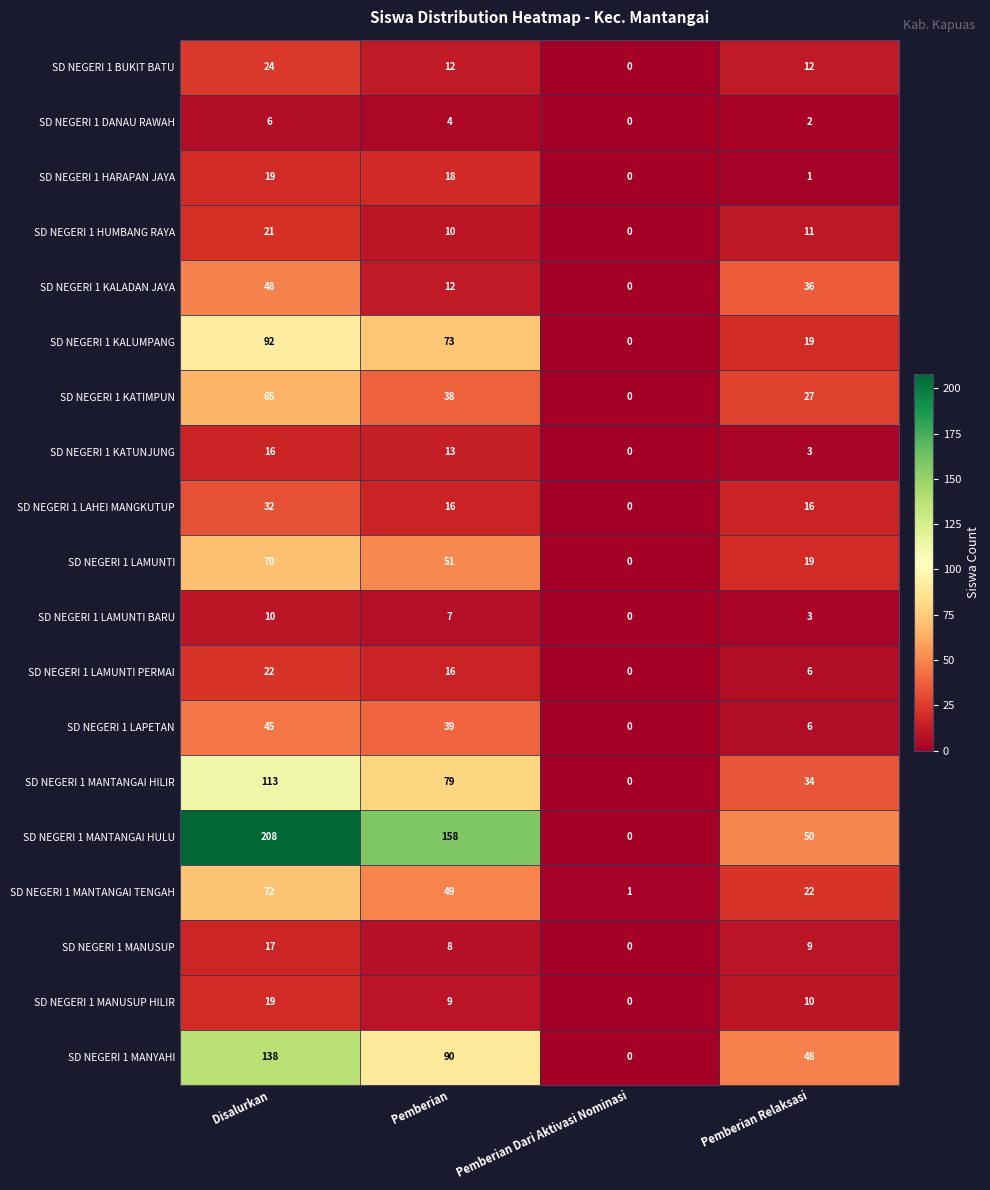

Is it true that SD NEGERI 1 KATIMPUN equals 38 at Pemberian?

True